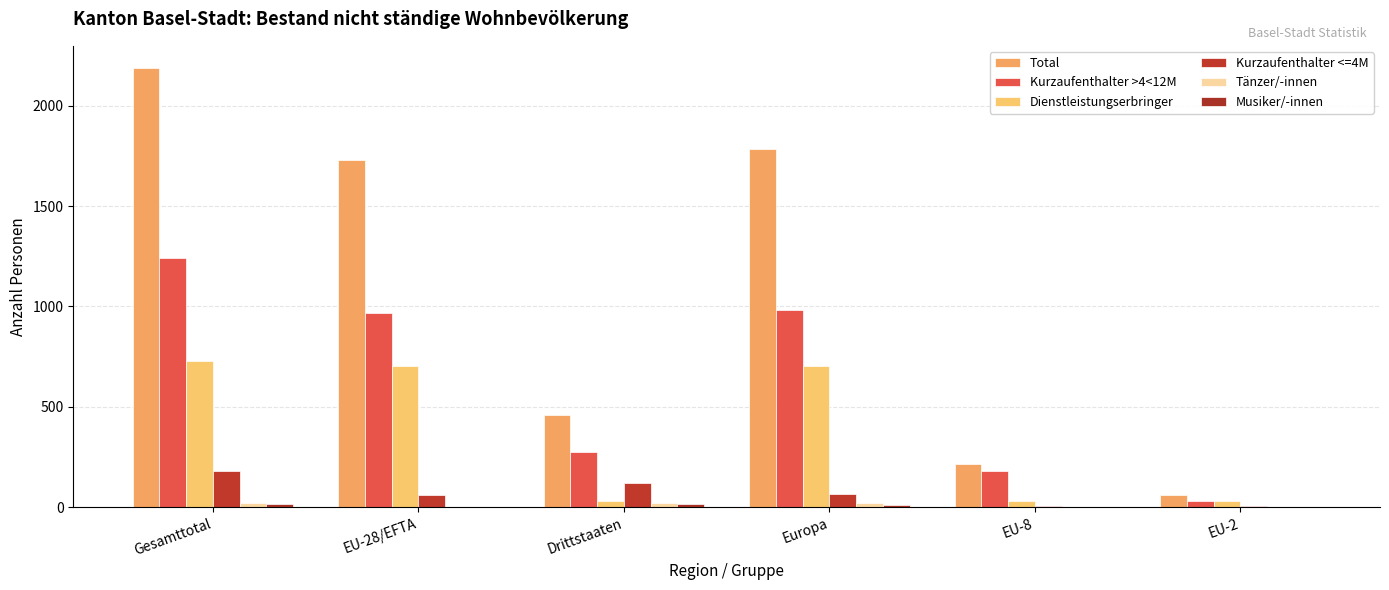

Reading left to right, list all the values displayed in this chart.

Total: 2190	1729	461	1783	214	60
Kurzaufenthalter >4<12M: 1242	968	274	983	178	28
Dienstleistungserbringer: 729	701	28	705	32	29
Kurzaufenthalter <=4M: 182	60	122	66	4	3
Tänzer/-innen: 21	0	21	19	0	0
Musiker/-innen: 16	0	16	10	0	0